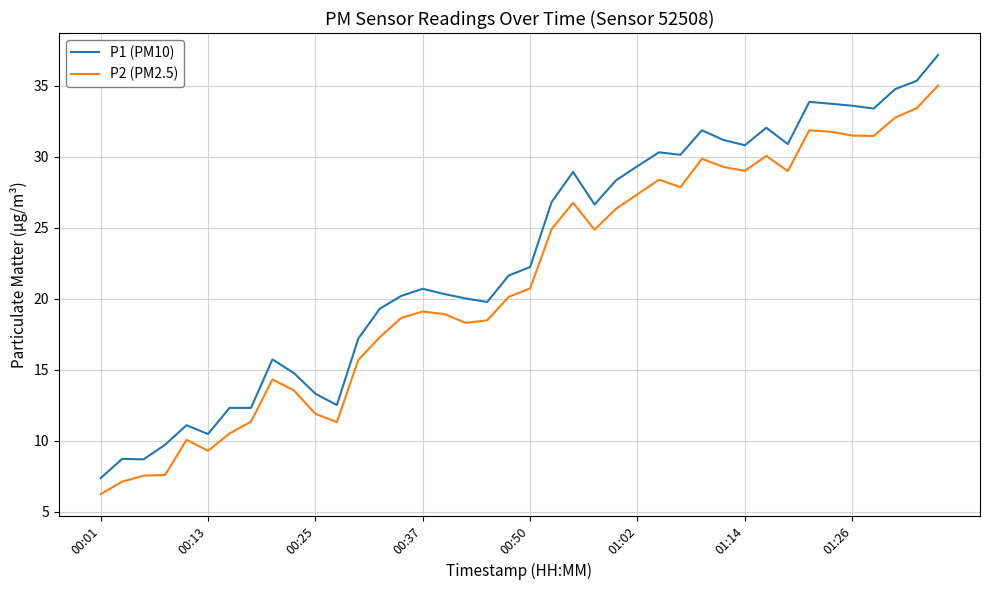

Rank the series by their maximum value, from lowest to highest.

P2 (PM2.5), P1 (PM10)